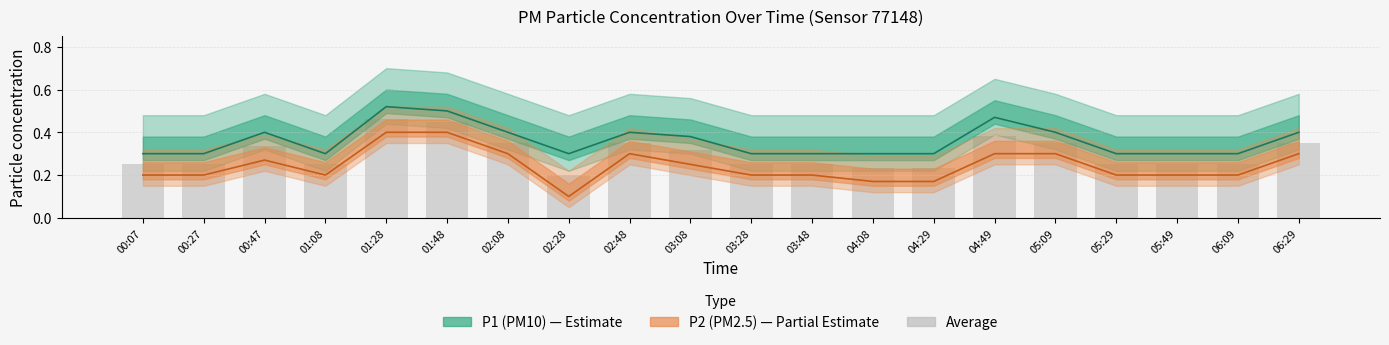

List the series in order of their overall mean, highest first.

P1 center, Average (P1+P2)/2, P2 center